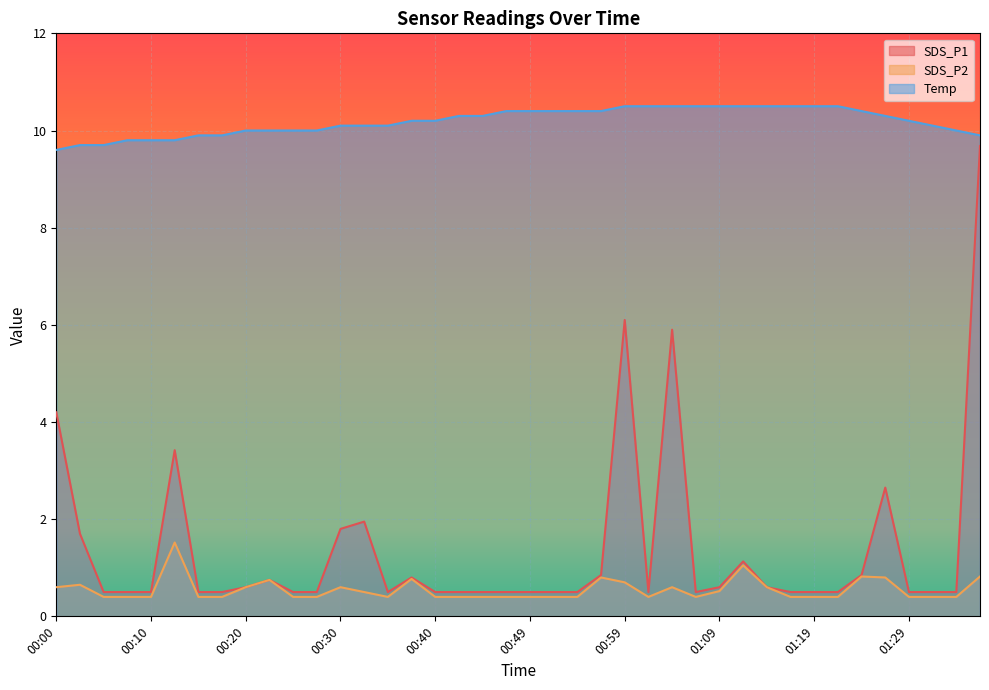

What is the value of the Temp point at the 19th from the left?

10.3